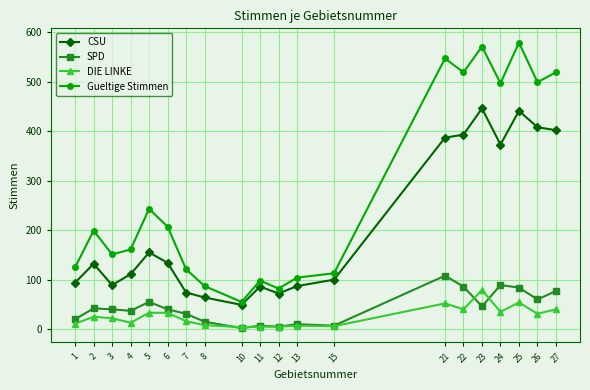

Rank the series by their maximum value, from lowest to highest.

DIE LINKE, SPD, CSU, Gueltige Stimmen